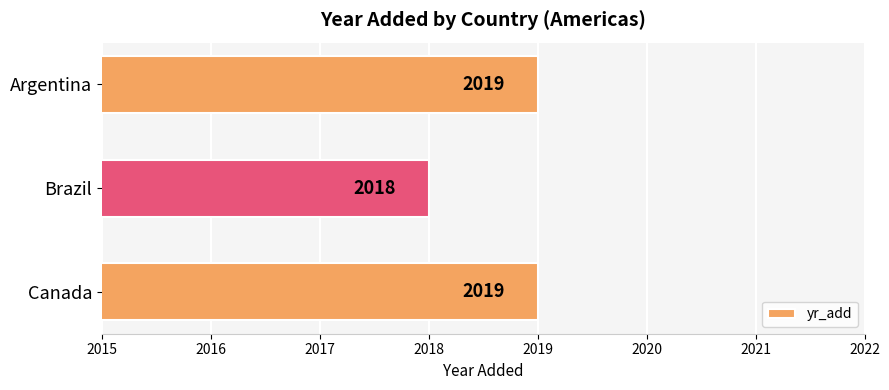

What is the average value?

2019